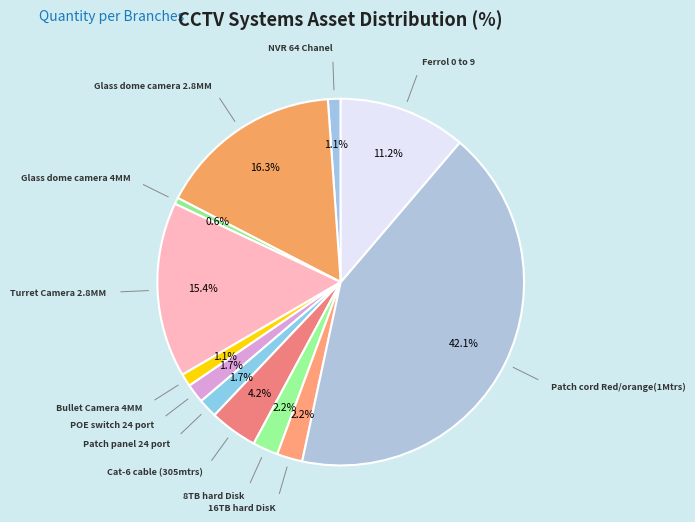

Between Turret Camera 2.8MM and Ferrol 0 to 9, which is larger?

Turret Camera 2.8MM